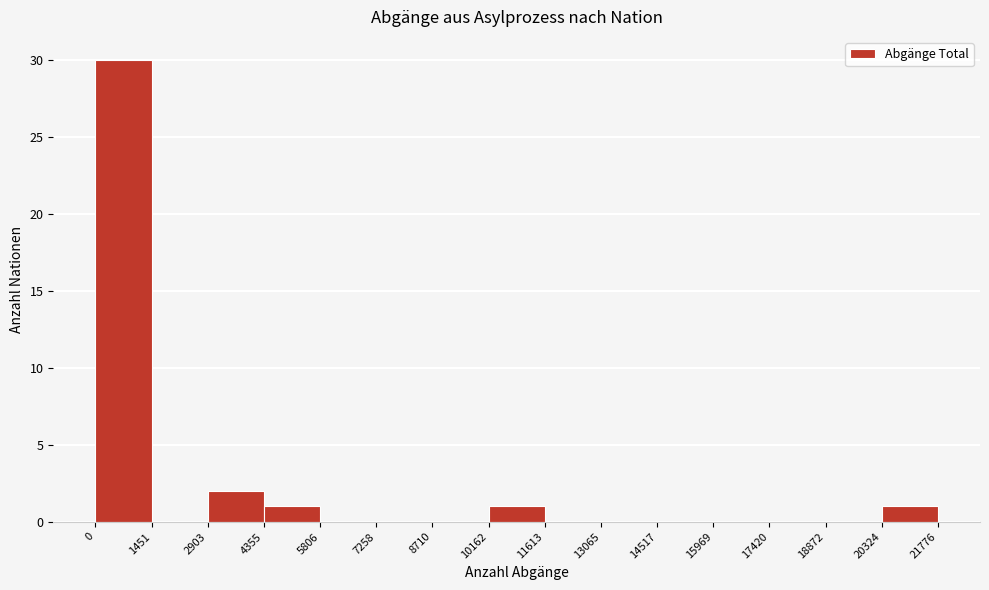

Reading left to right, transcribe this chart: for each bar, give the range it covers on the x-axis and its height. The values are not printed on the chart, so give them approximately, as read against the axis.

0 to 1451: 30
1451 to 2903: 0
2903 to 4355: 2
4355 to 5806: 1
5806 to 7258: 0
7258 to 8710: 0
8710 to 10162: 0
10162 to 11613: 1
11613 to 13065: 0
13065 to 14517: 0
14517 to 15969: 0
15969 to 17420: 0
17420 to 18872: 0
18872 to 20324: 0
20324 to 21776: 1